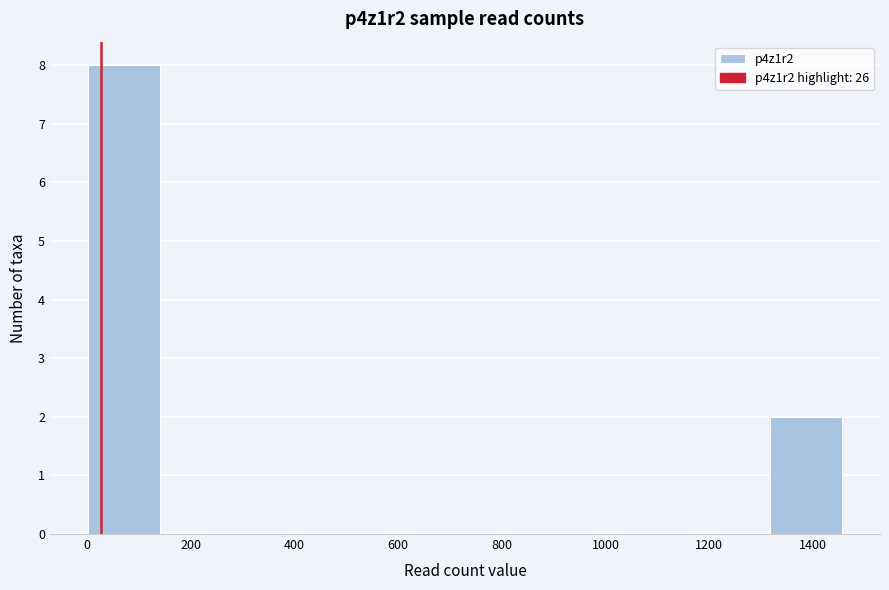

Reading left to right, list every bar in this chart as the range it spans on the x-axis followed by its height. Neither the bar edges nor the heights are printed on the chart, so give them approximately, as read against the axes.

0 to 140: 8
140 to 300: 0
300 to 440: 0
440 to 580: 0
580 to 740: 0
740 to 880: 0
880 to 1020: 0
1020 to 1180: 0
1180 to 1320: 0
1320 to 1460: 2